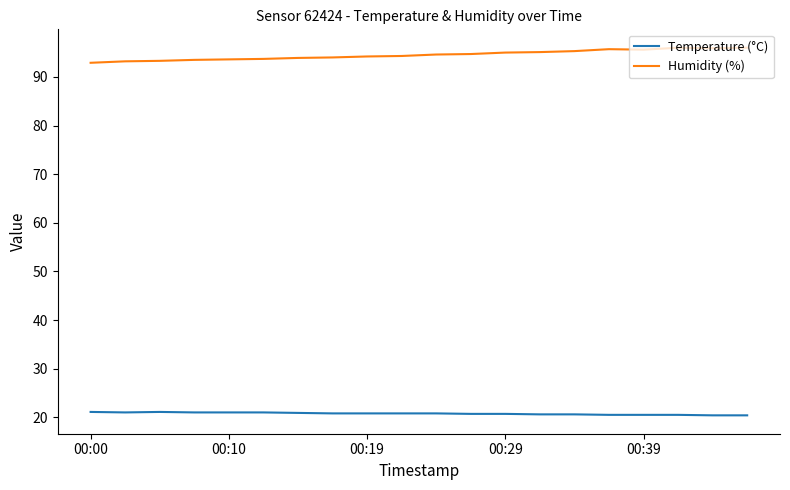

Which series has the largest total across all categories?

Humidity (%)